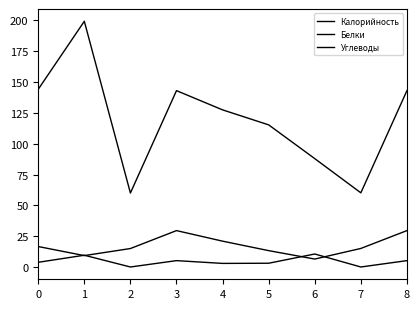

Reading left to right, list all the values displayed in this chart.

Калорийность: 0=144.1	1=199.3	2=60.0	3=143.0	4=127.4	5=115.3	6=87.9	7=60.2	8=143.0
Белки: 0=3.8	1=9.5	2=0.0	3=5.2	4=2.9	5=3.0	6=10.5	7=0.0	8=5.2
Углеводы: 0=16.6	1=9.2	2=15.0	3=29.5	4=20.9	5=13.3	6=6.4	7=15.0	8=29.5